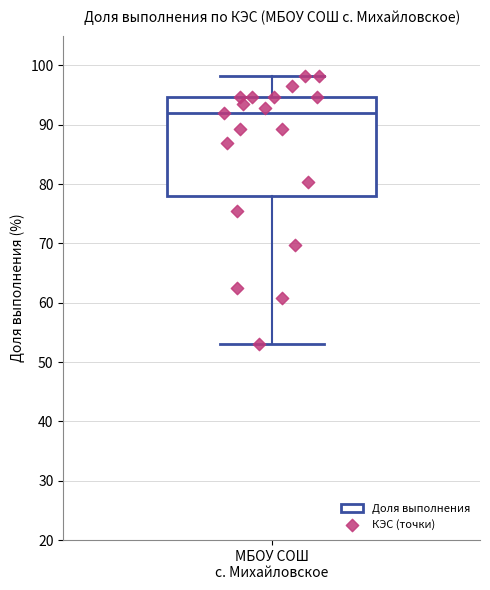

Transcribe this box plot: give where the median line is, the range the box spans, and where the two whiskers end, as read against the y-axis. The values are not printed on the chart, so give them approximately, as read against the axis.

median 92, box 78 to 95, whiskers 53 to 98